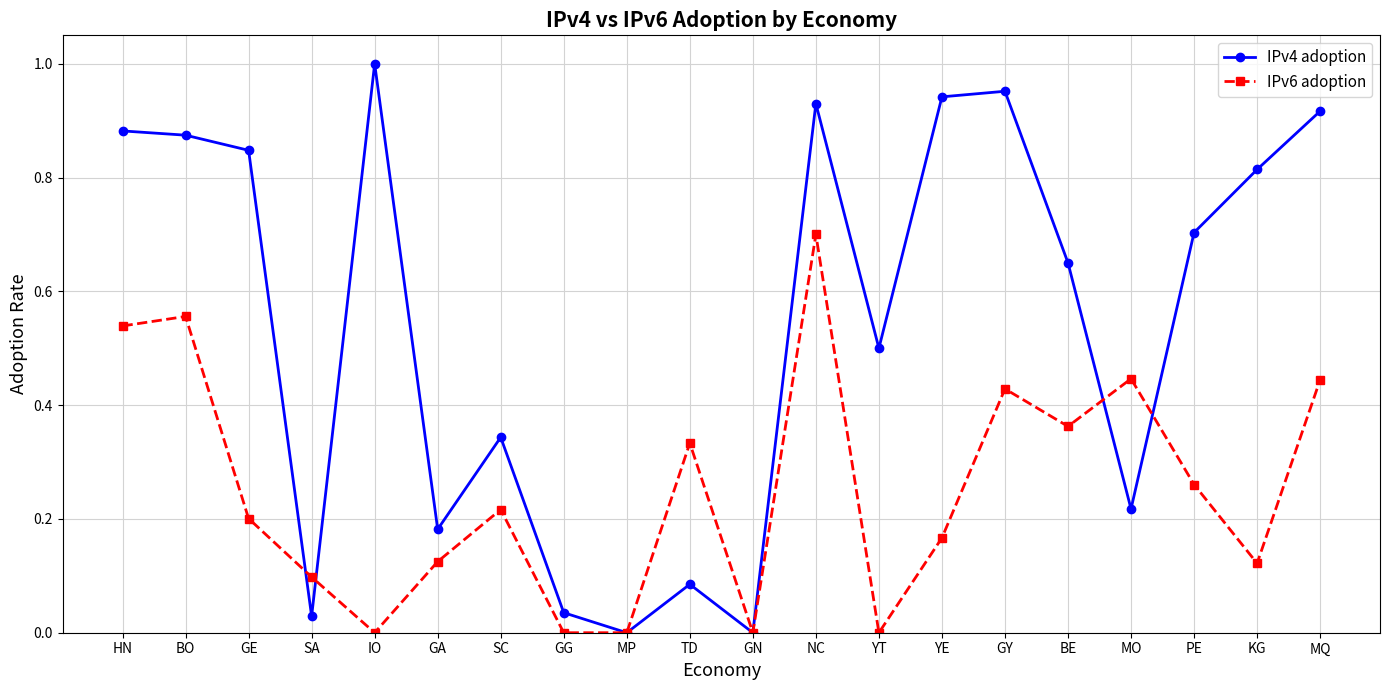

True or false: IPv4 adoption has more than 0 interior local peaks.

True